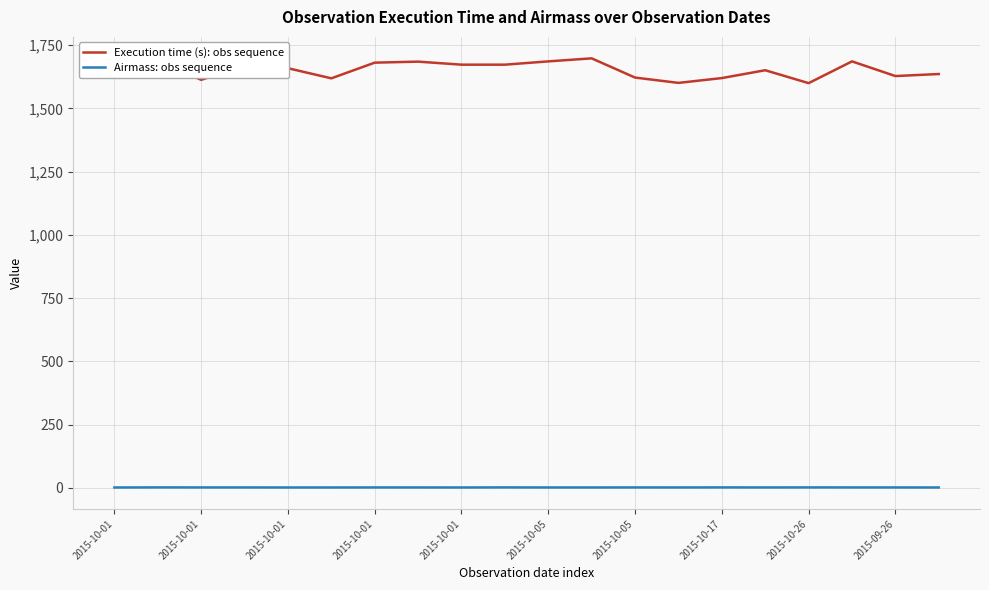

How many lines are shown in the chart?

2